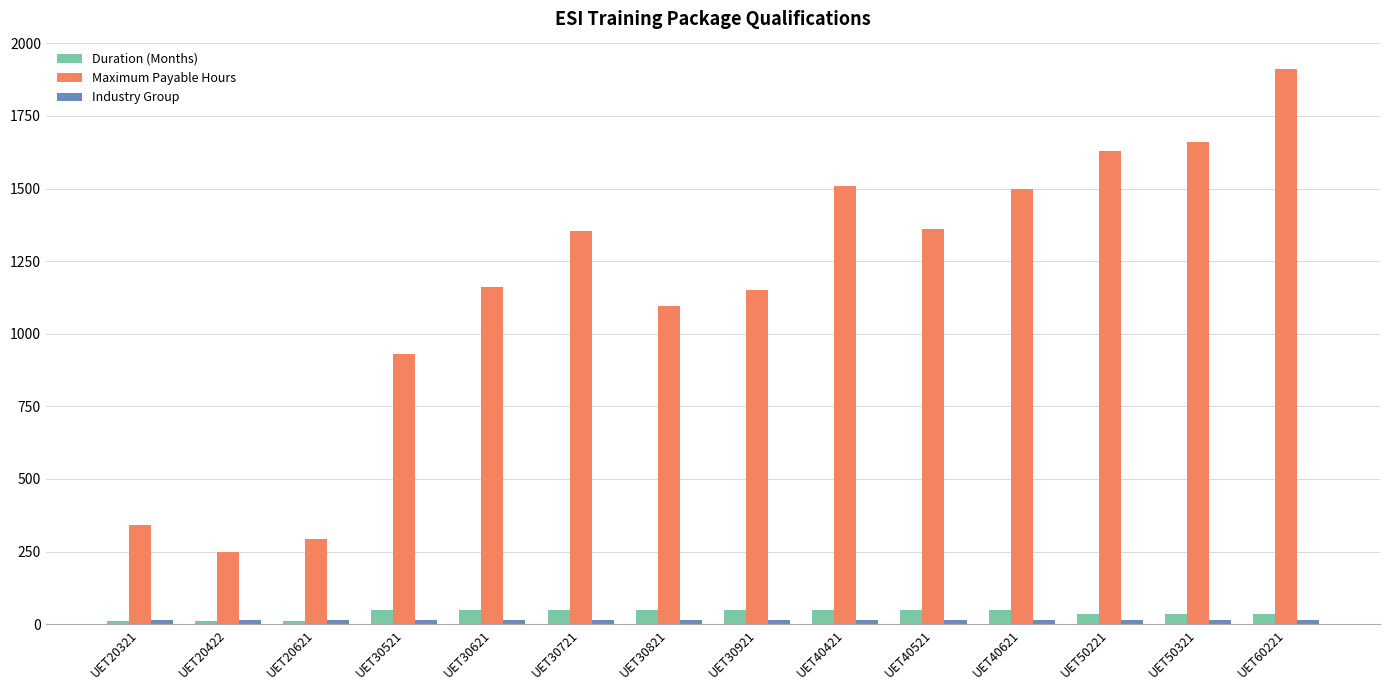

What is the difference between the second highest and minimum values in the Duration (Months) series?

36